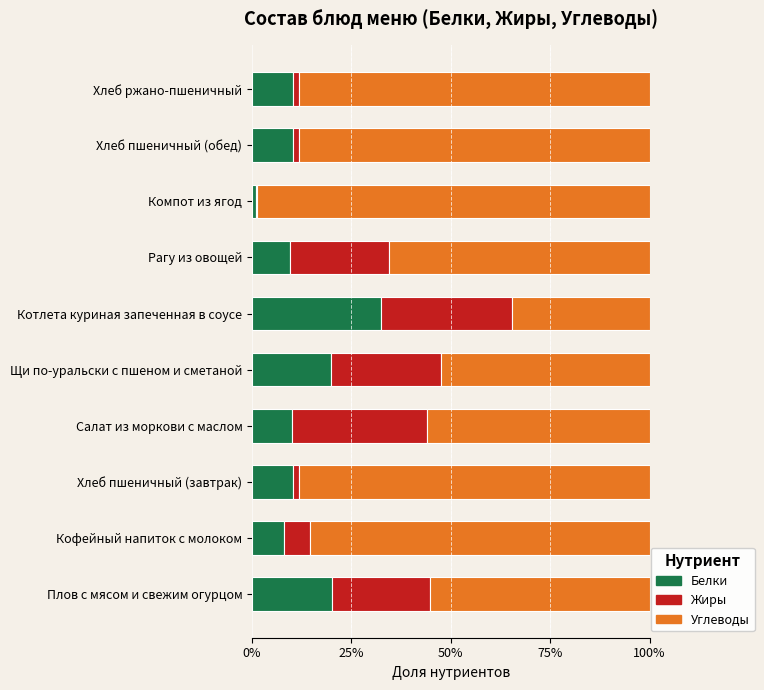

What is the highest value of the Белки series?

32.3